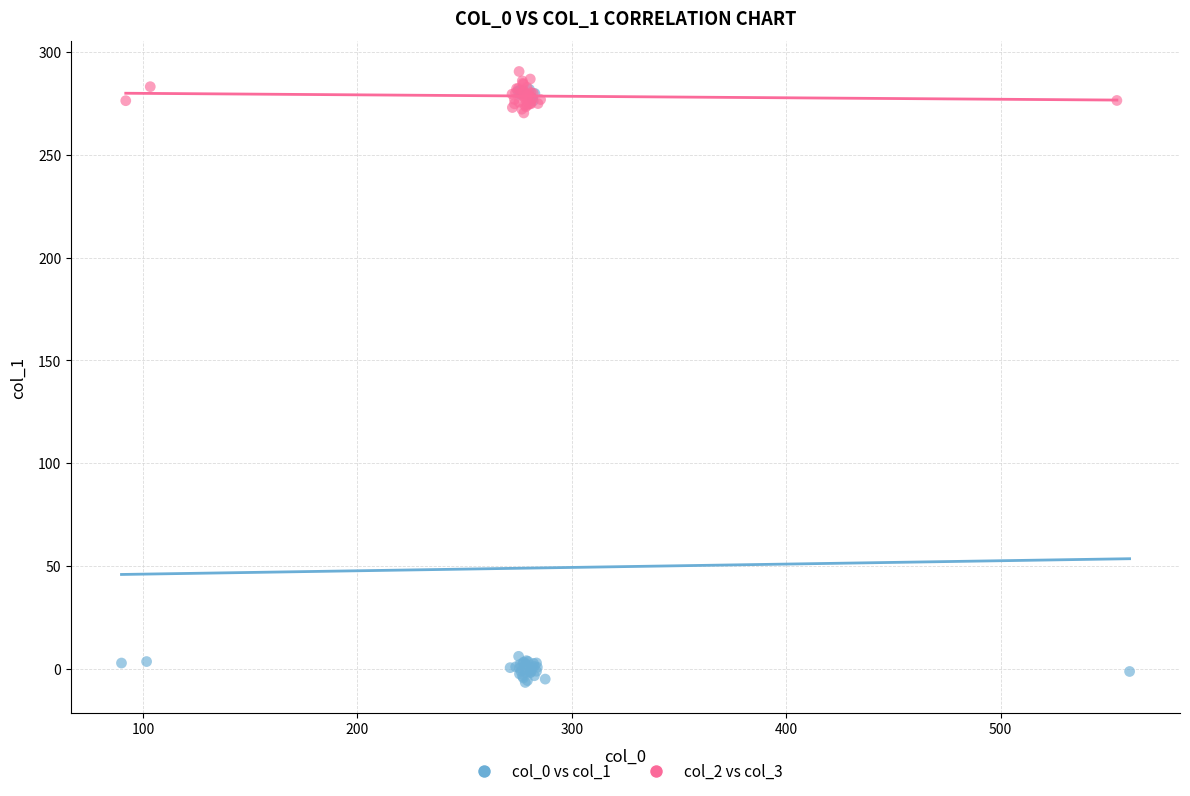

Which series contains the lowest Y value?

col_0 vs col_1